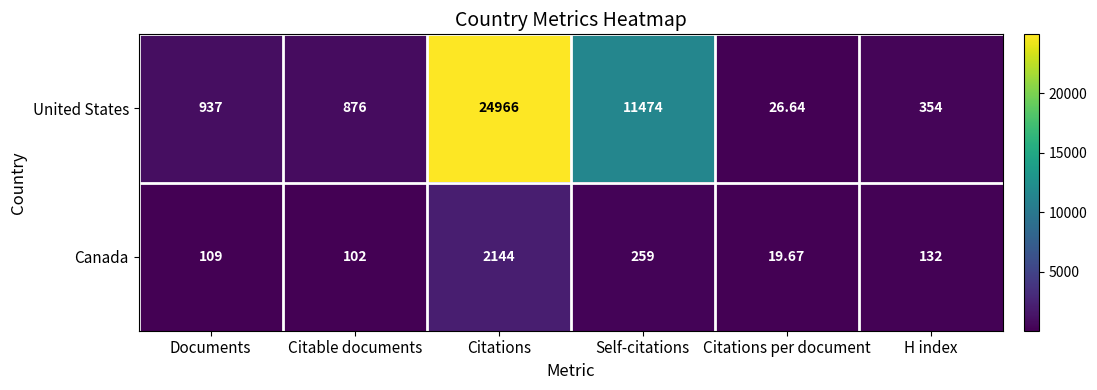

At which label is United States closest to 12496?

Self-citations